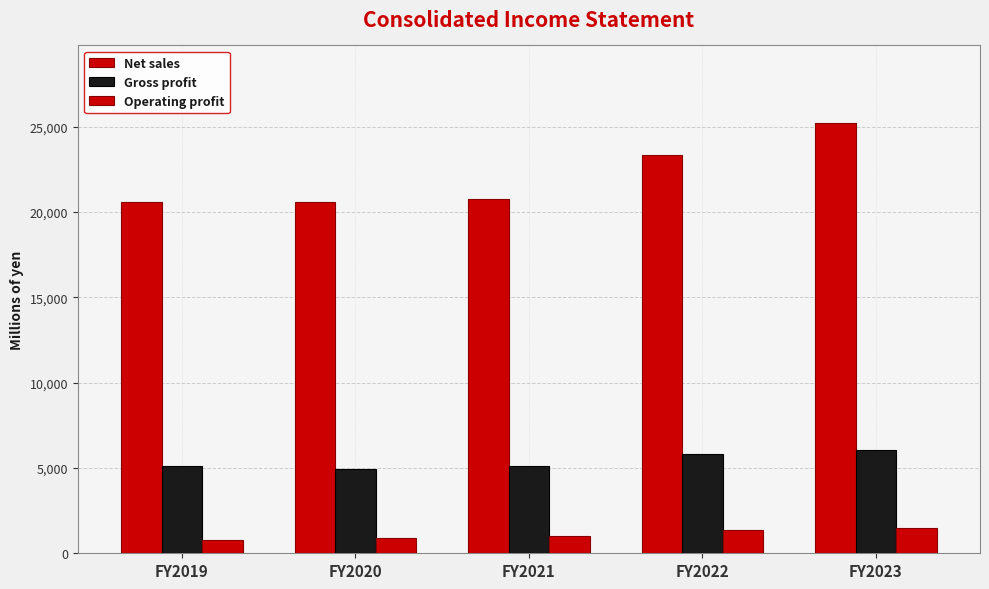

How many values in the Gross profit series are below 5121?

2